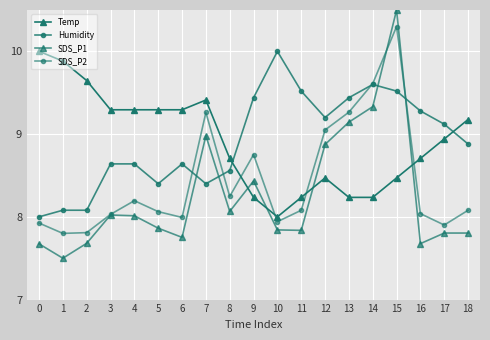

Count the number of categories in the chart.

19